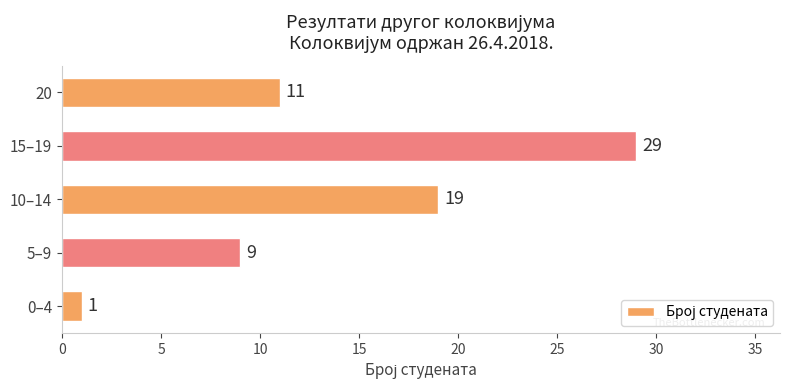

Is it true that the value at 20 is 18?

False